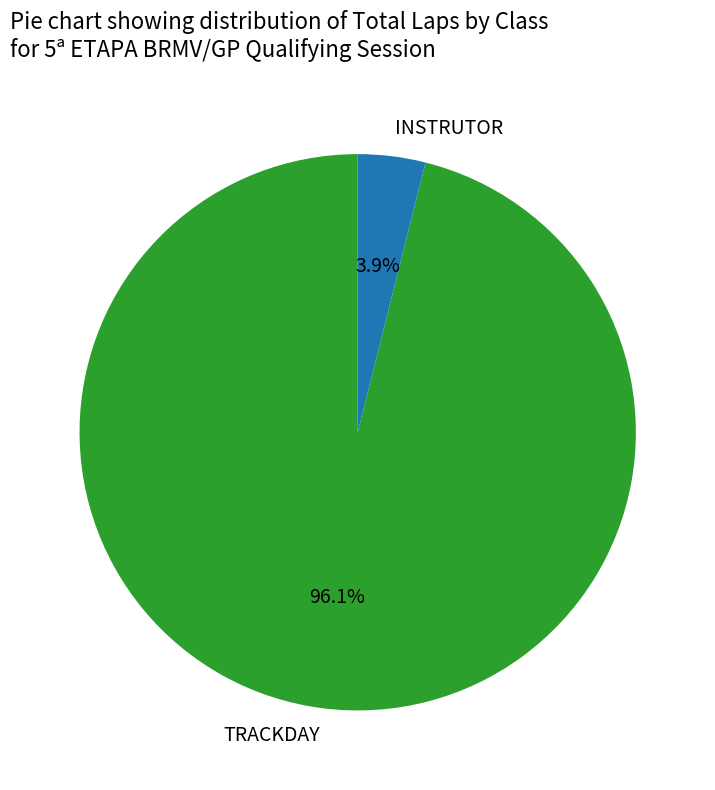

Is there any slice that represents more than half of the pie?

Yes